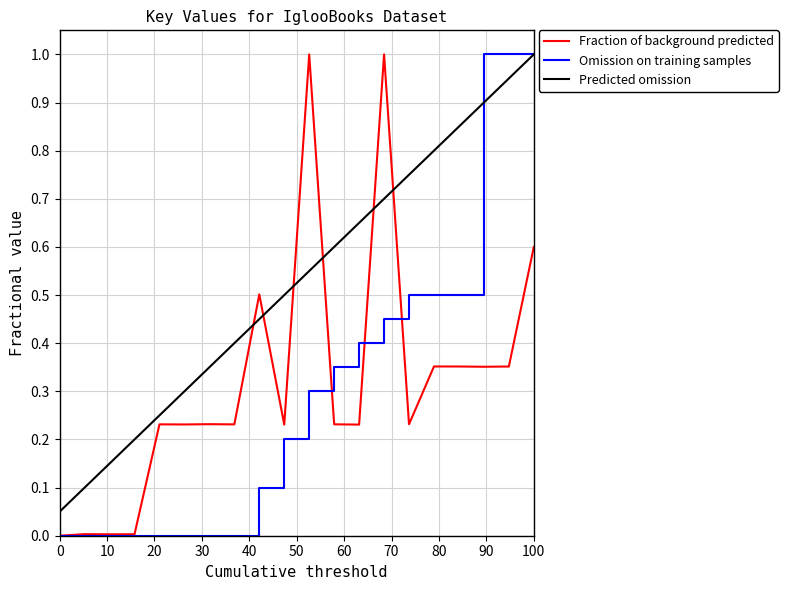

Which series has the largest total across all categories?

Predicted omission